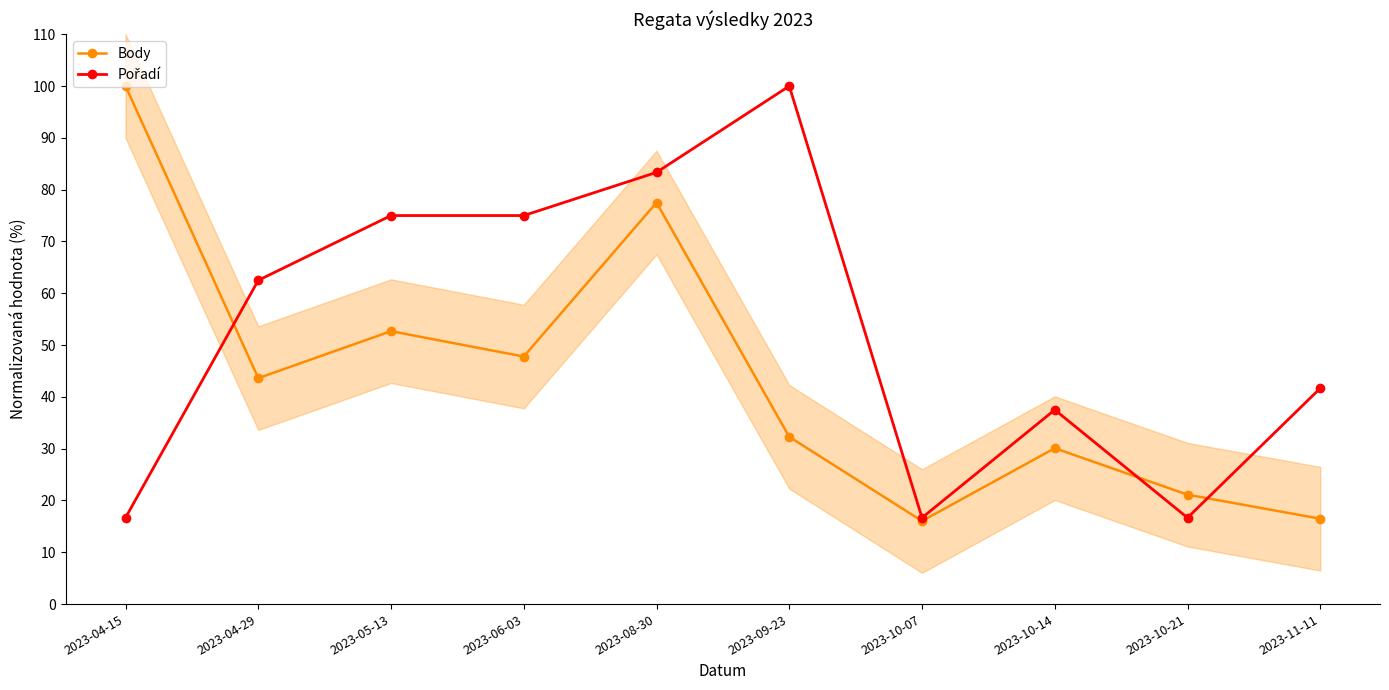

Which category has the lowest value in the Body series?

2023-10-07